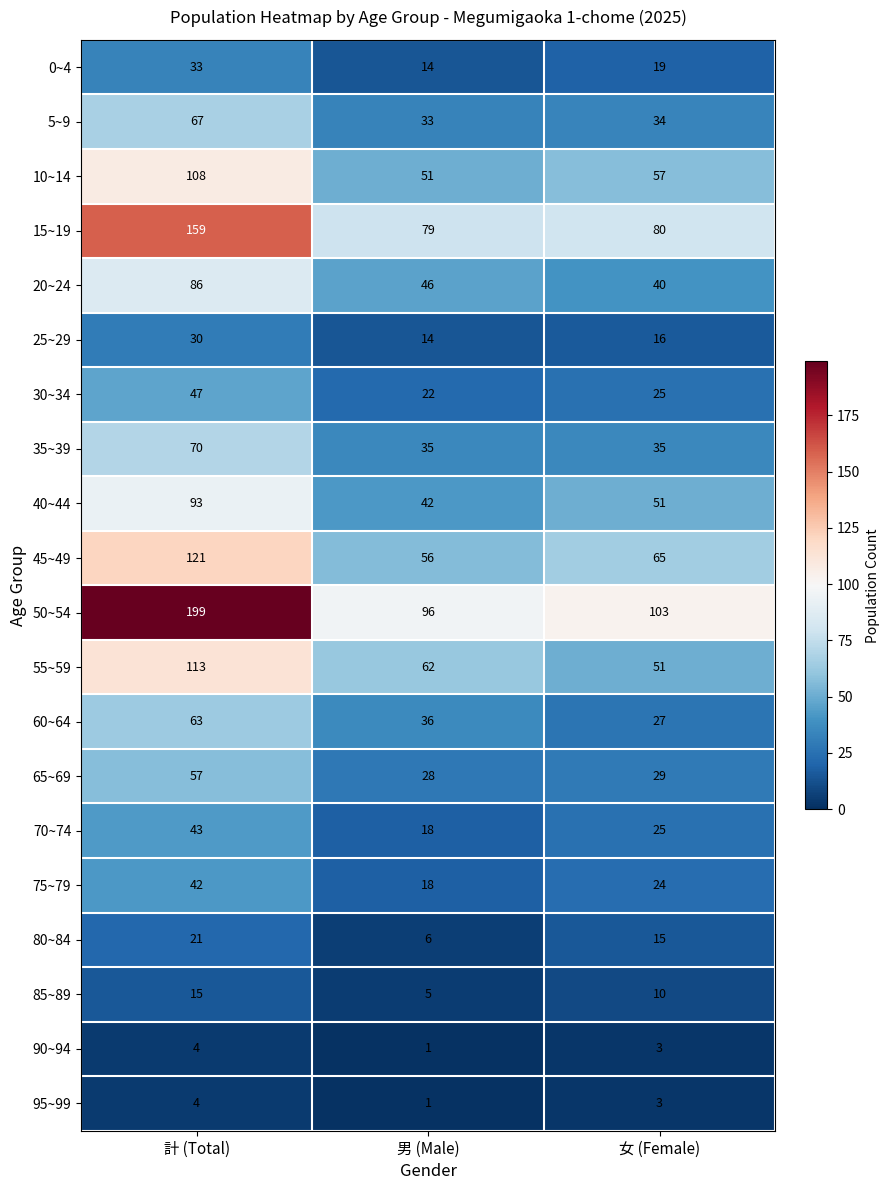

True or false: 5~9 has a value of 33 at 男 (Male).

True